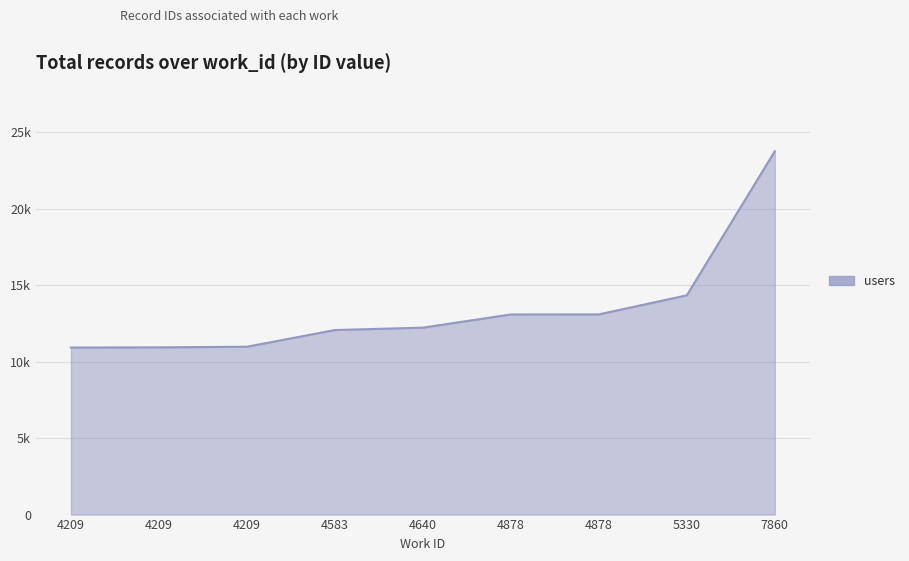

Is it true that the value at 5330 is 9497?

False